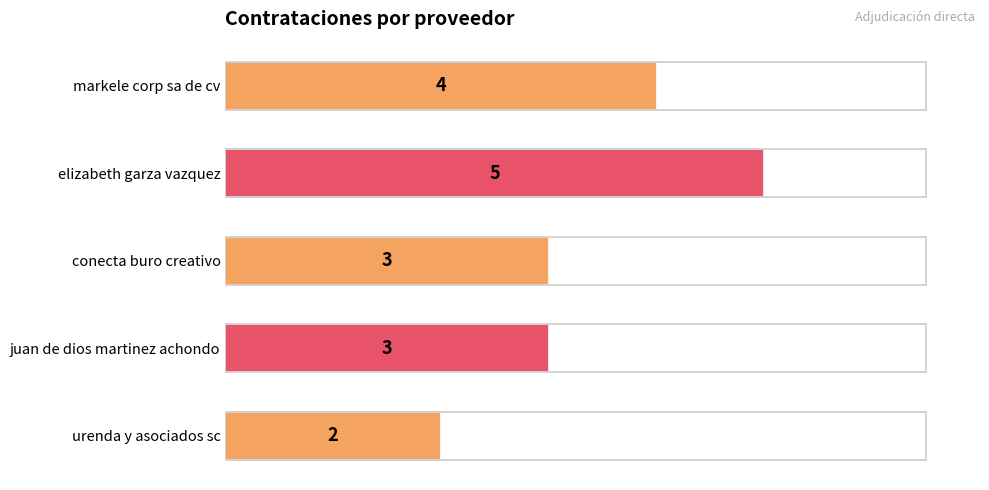

How many bars are there in total?

5